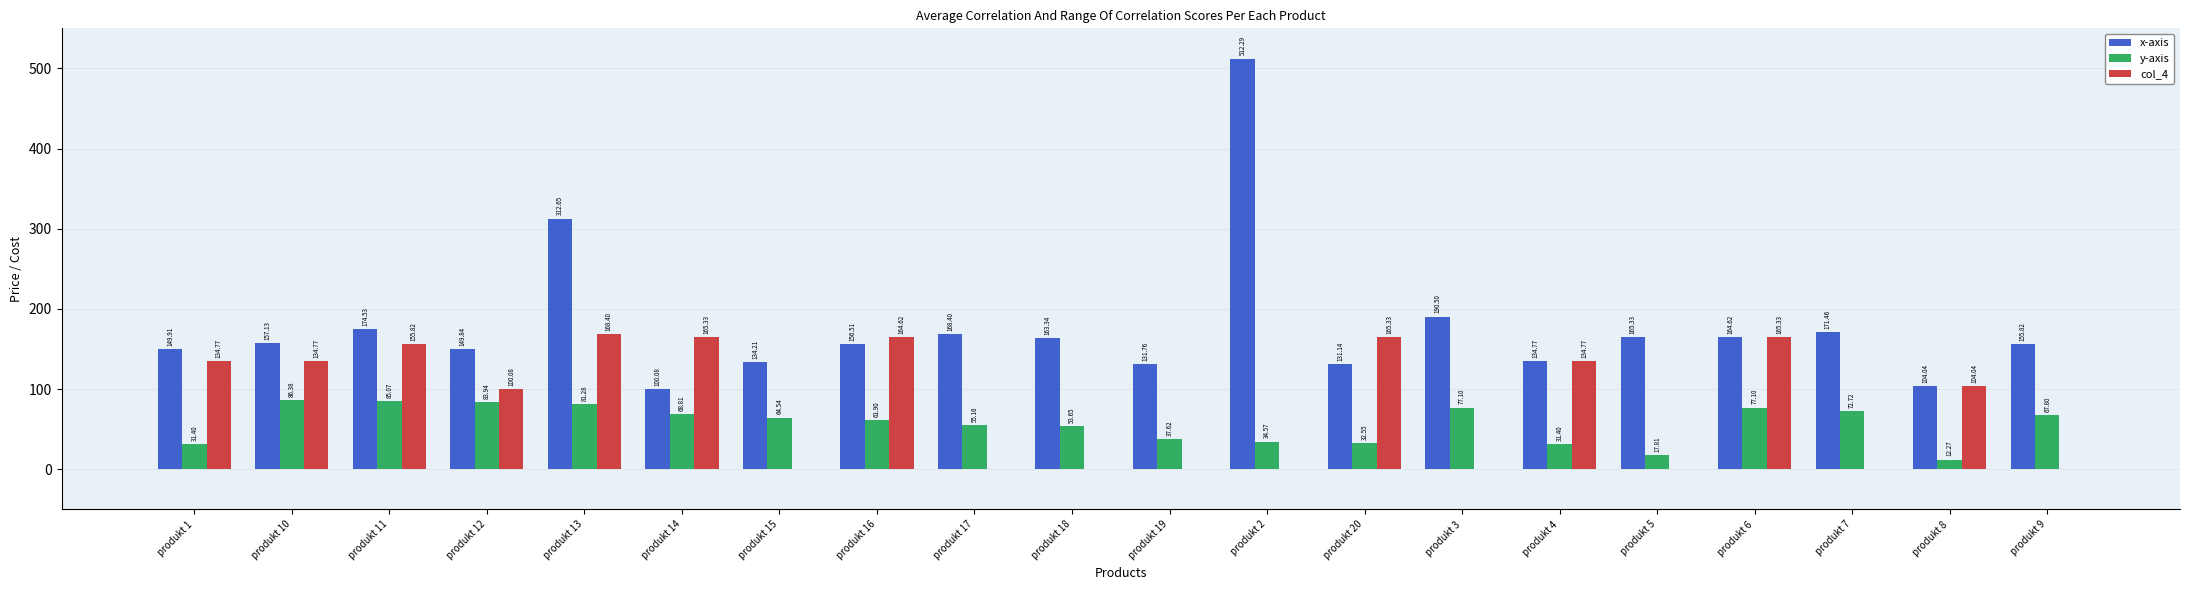

At which category is the sum across all series the highest?

produkt 13